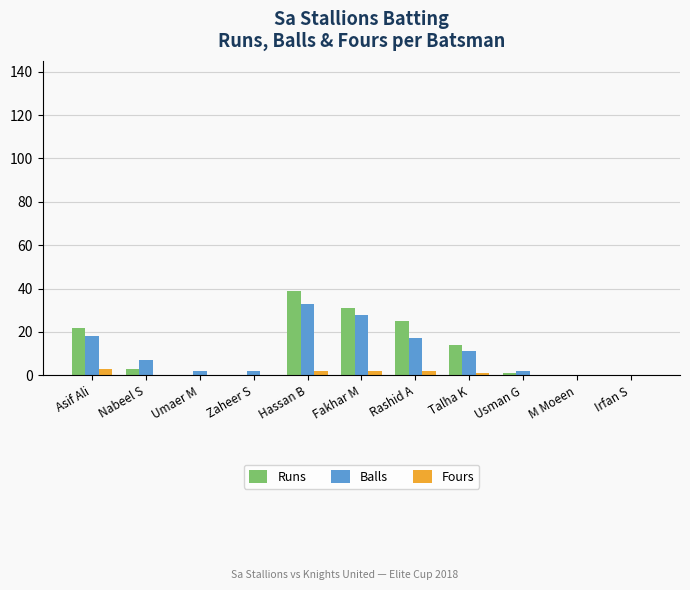

Read the Fours value at Fakhar M.

2